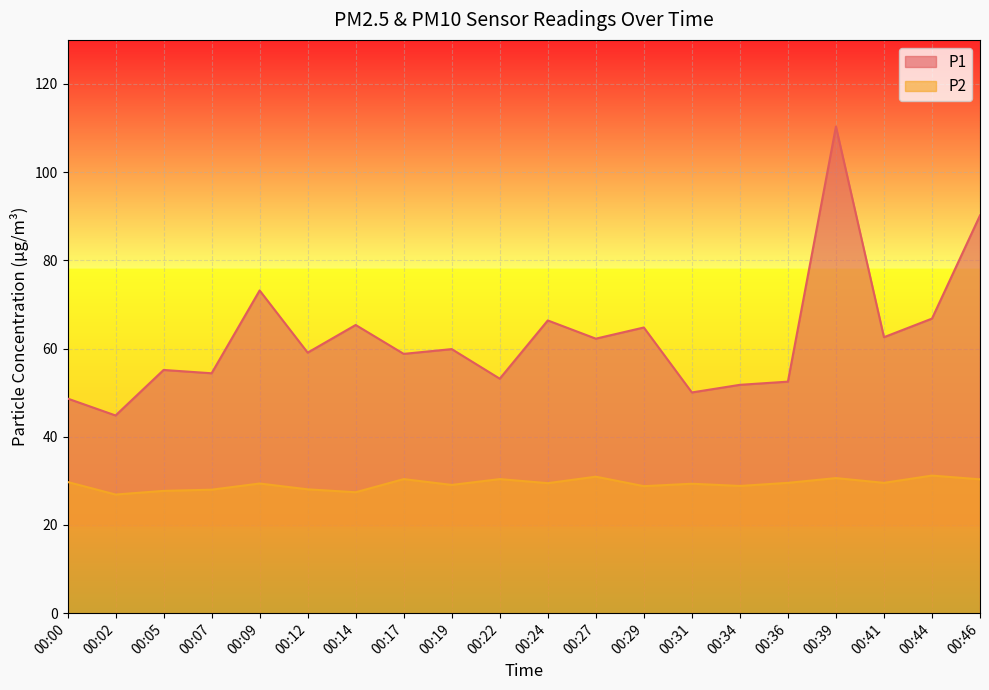

True or false: P1 and P2 cross at least once.

False